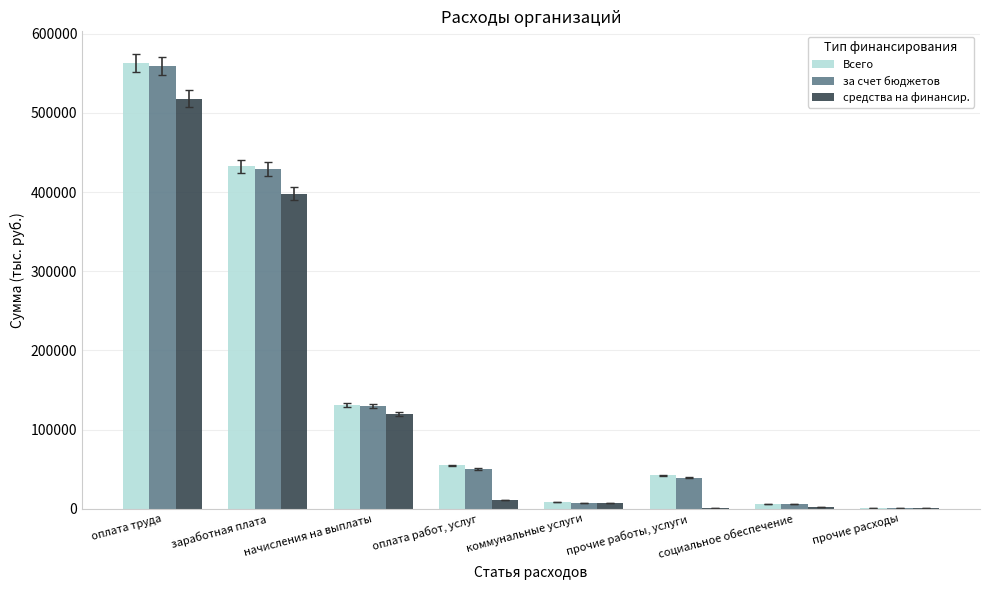

How many groups of bars are there?

8